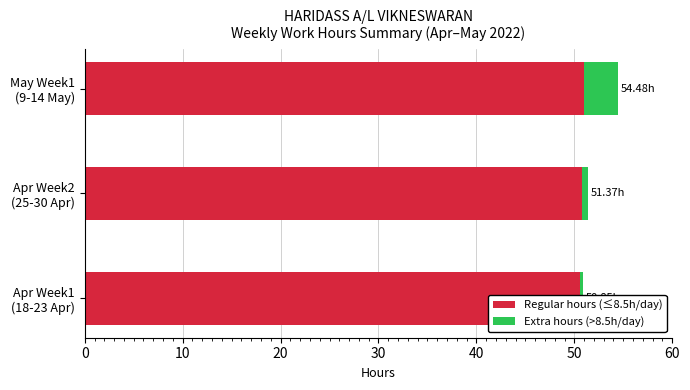

Between Apr Week2 (25-30 Apr) and May Week1 (9-14 May), which series saw the biggest shift?

Extra hours (>8.5h/day)